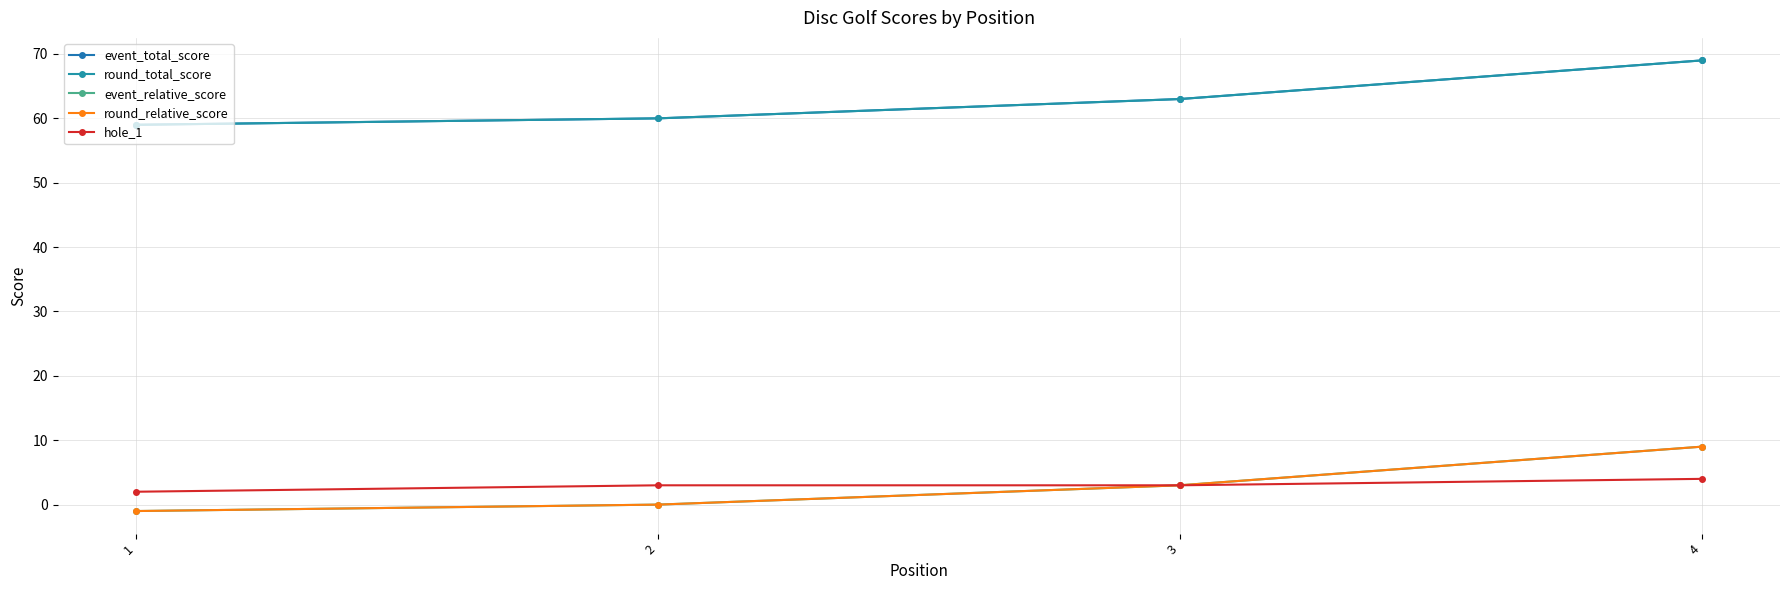

The value of event_relative_score at 3 is 1. True or false?

False